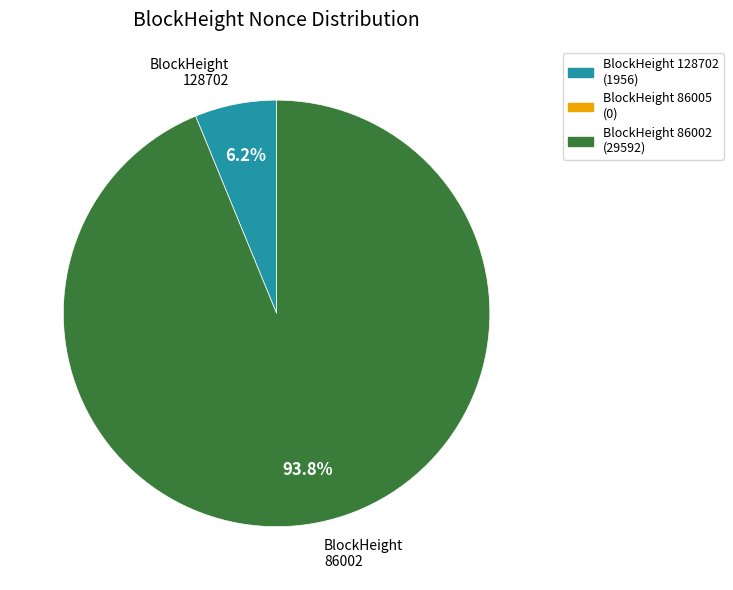

Does any single category account for the majority?

Yes